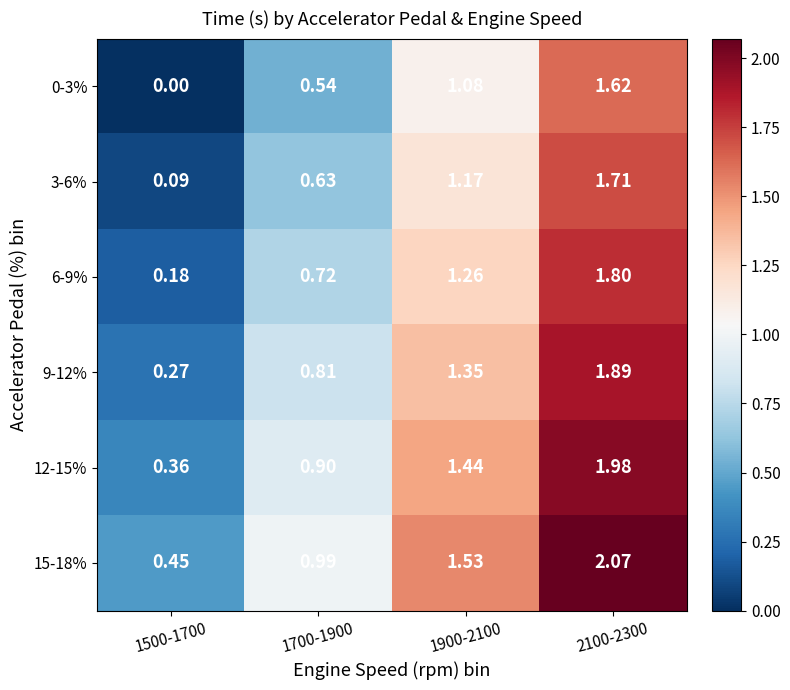

Is the value of 9-12% at 1900-2100 greater than the value of 3-6% at 1700-1900?

Yes